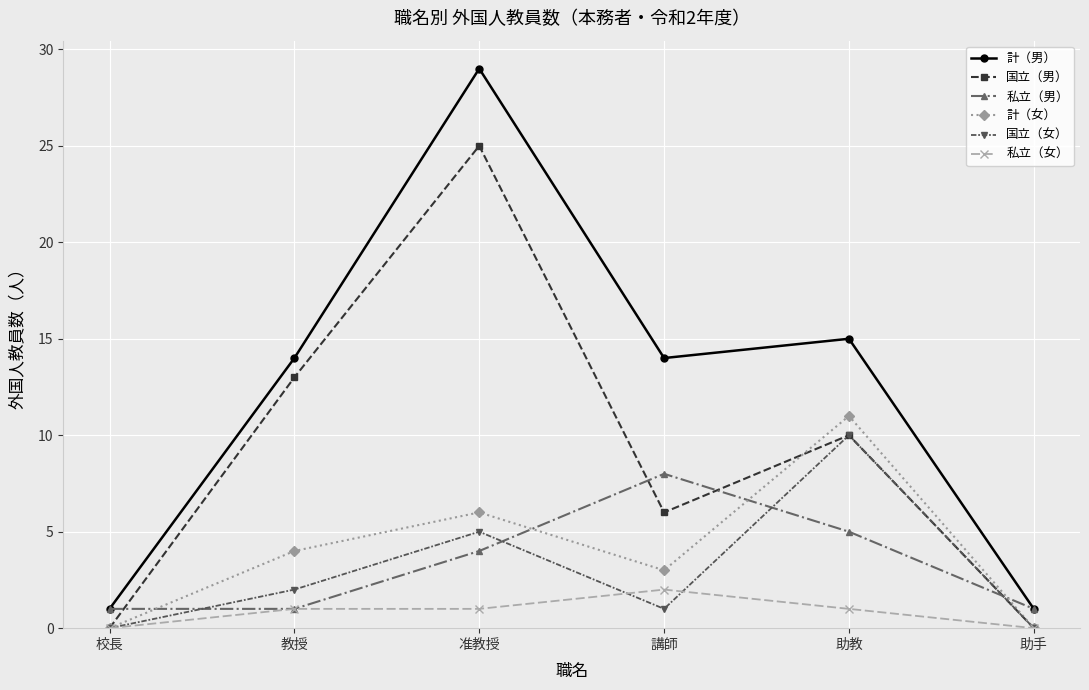

What is the total value across all series at 助手?

2